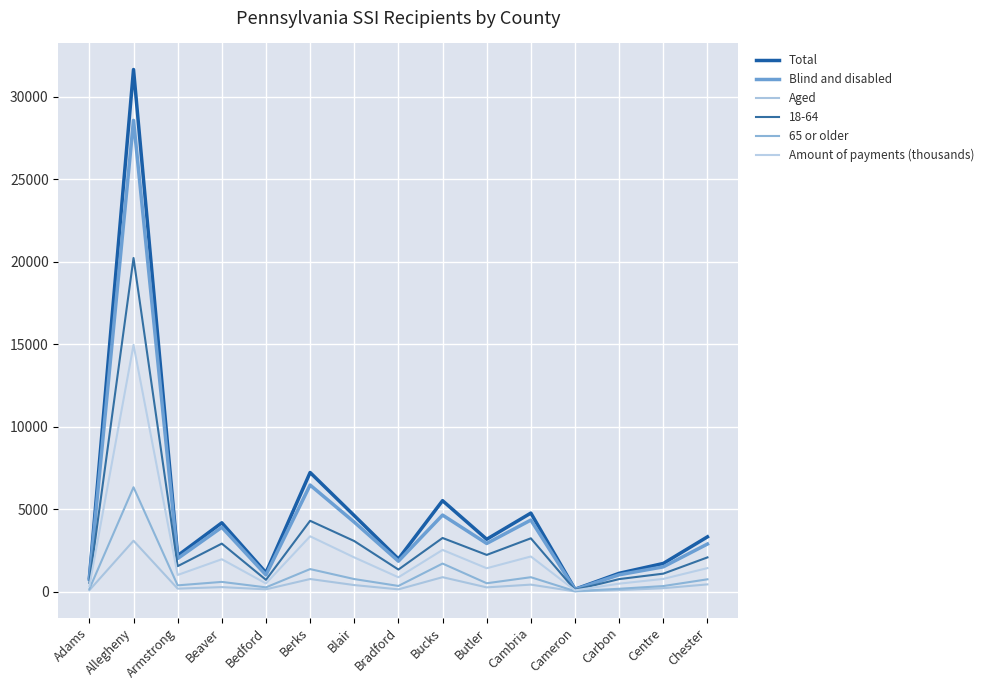

At how many categories does at least one series exceed 30295?

1